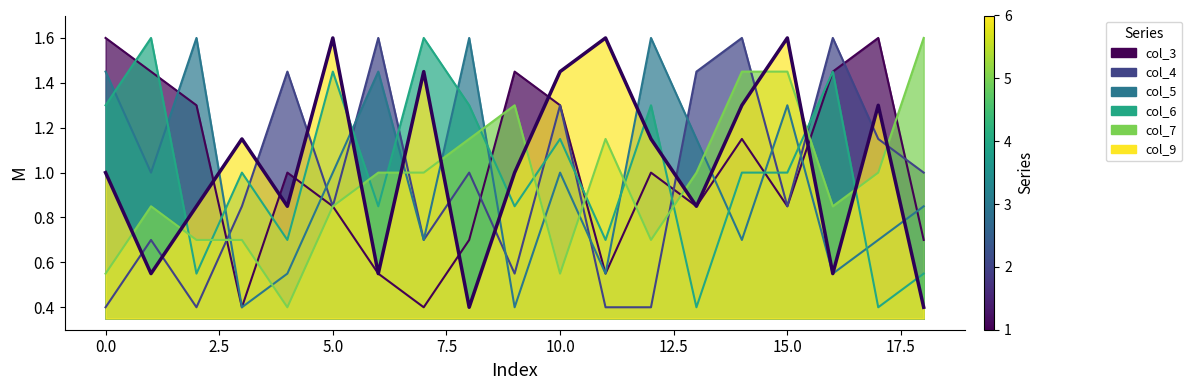

Is it true that col_9 equals 1.6 at 8?

True